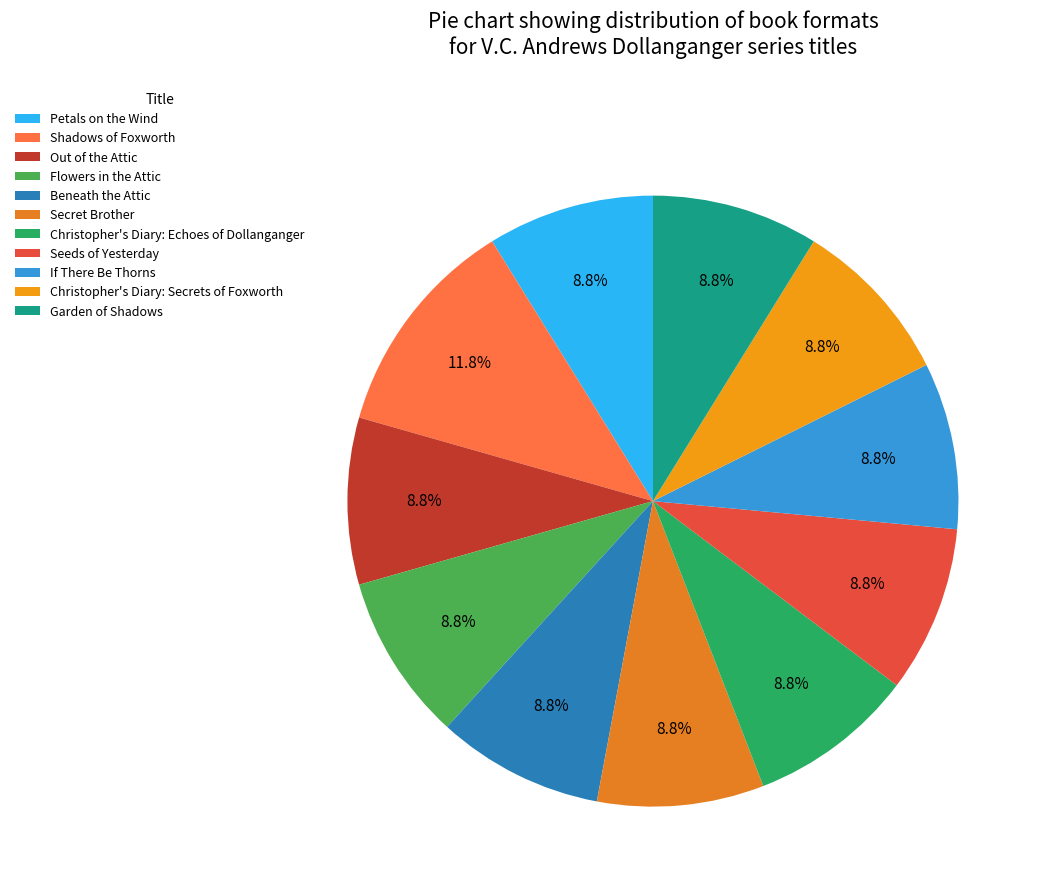

What percentage is the Christopher's Diary: Echoes of Dollanganger slice, to the nearest percent?

9%